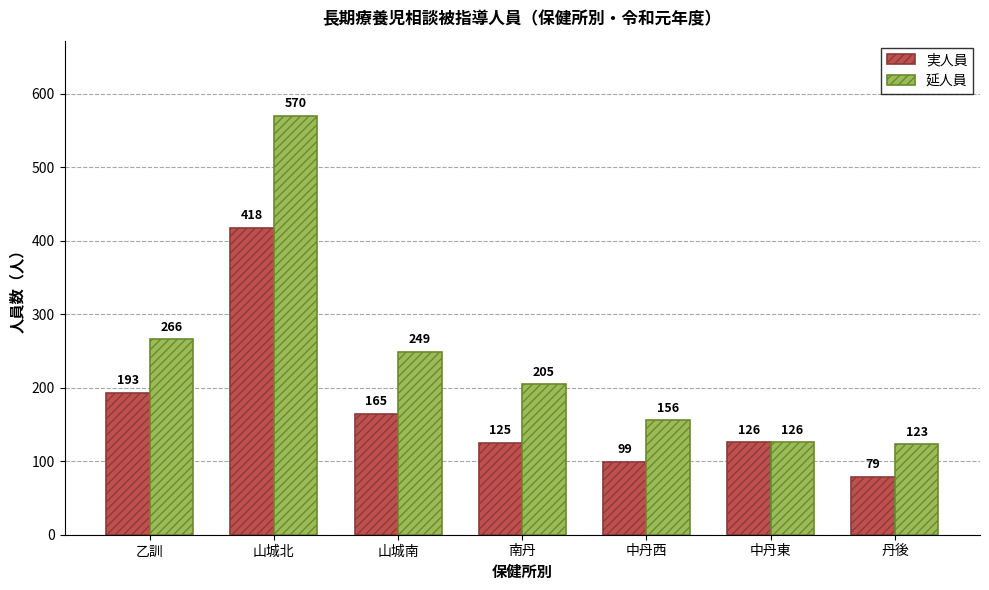

How many data points does each series have?

7